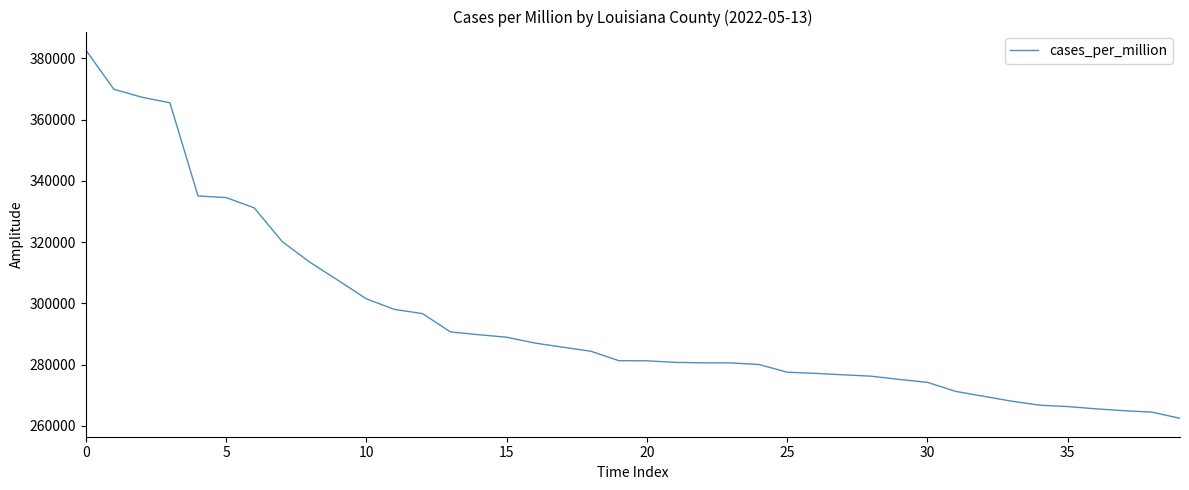

Count the number of data series in this chart.

1